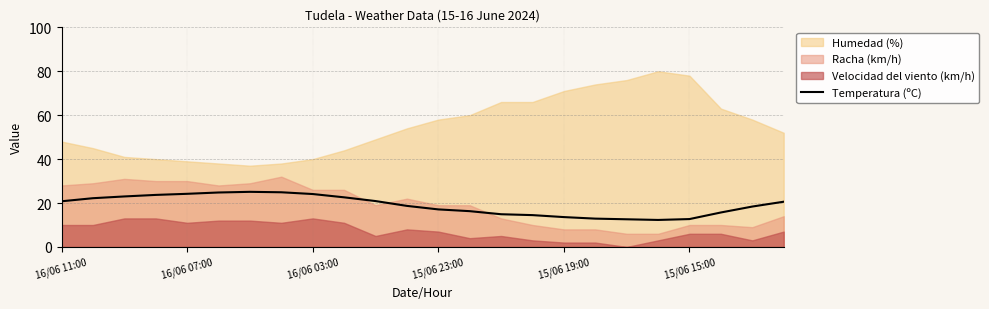

The value of Temperatura (ºC) at 15/06 23:00 is 17.1. True or false?

True